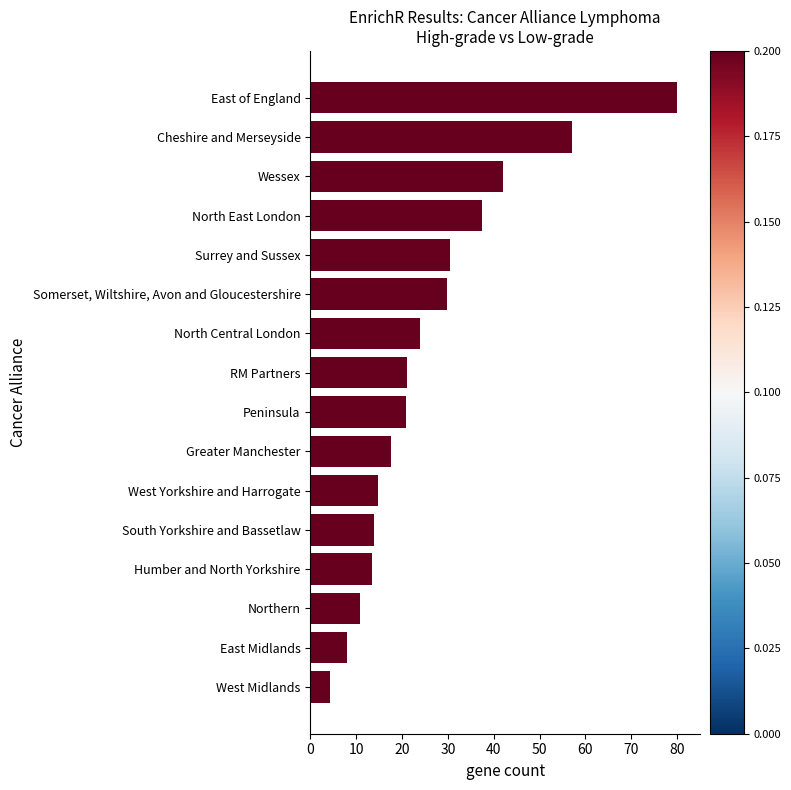

The value at Northern is 10.9. True or false?

True